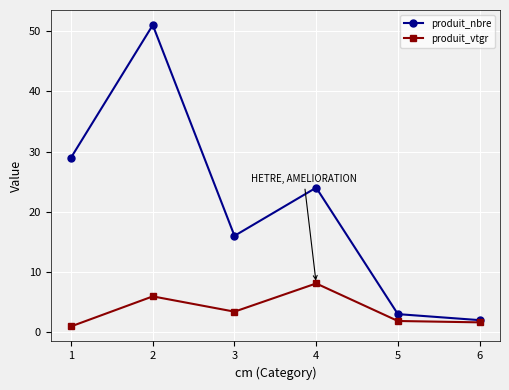

Is the value of produit_nbre at 4 greater than the value of produit_vtgr at 1?

Yes